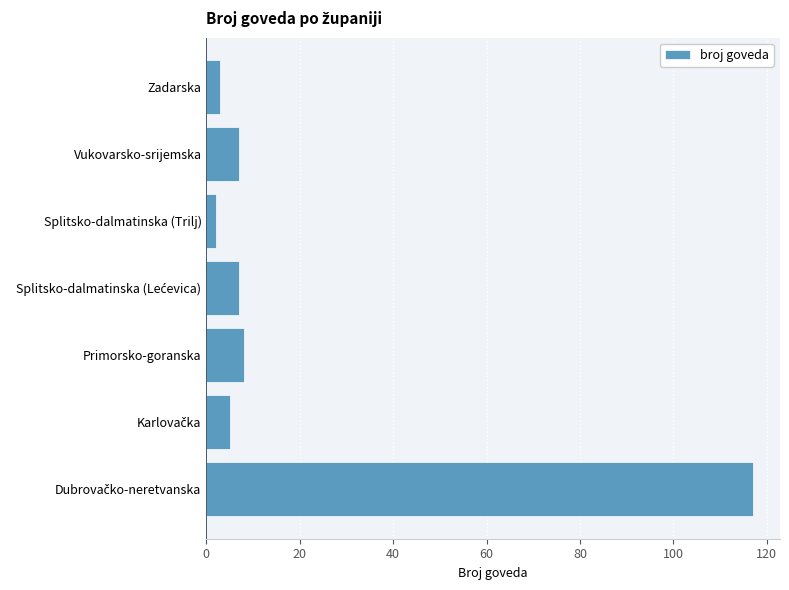

Reading bottom to top, what are all the values shown in this chart?

117	5	8	7	2	7	3